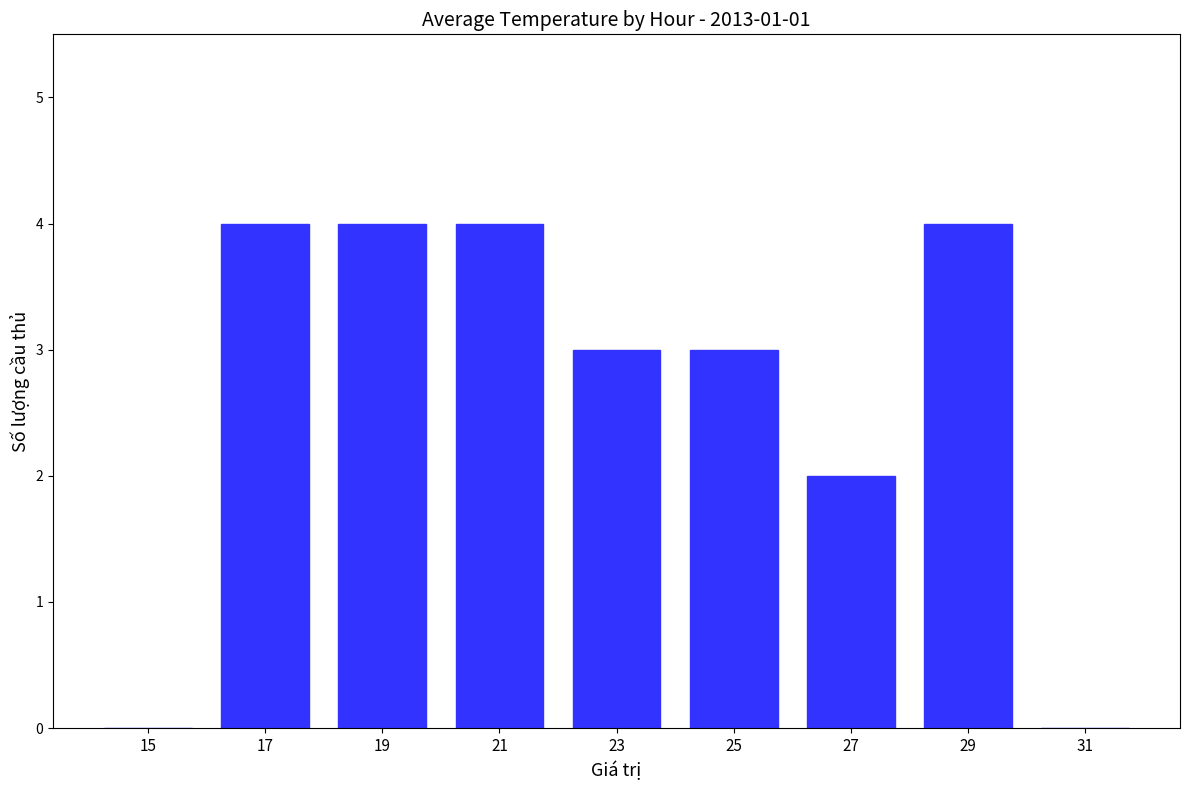

What is the approximate value at 27?

2